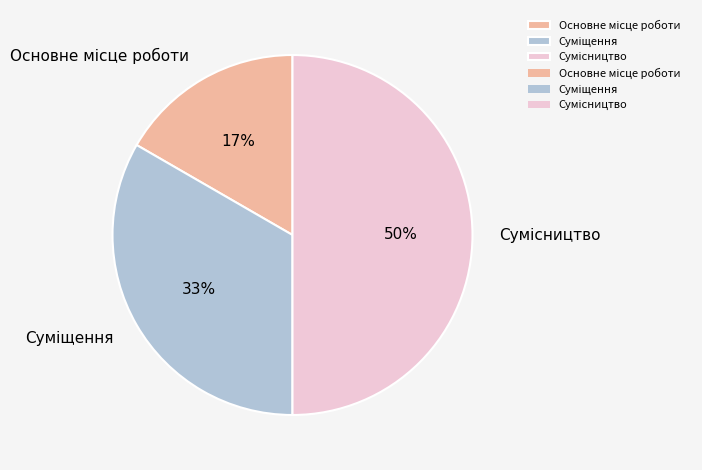

To the nearest percent, what is the difference between the largest and smallest slice percentages?

33%